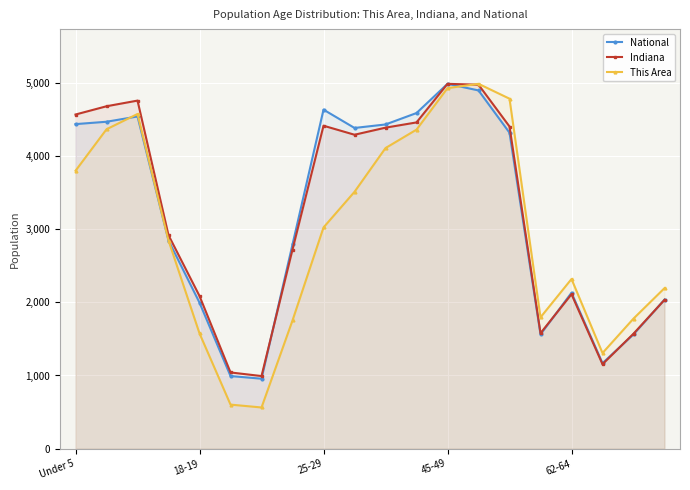

What is the value of the This Area point at the 13th from the left?

4928.0